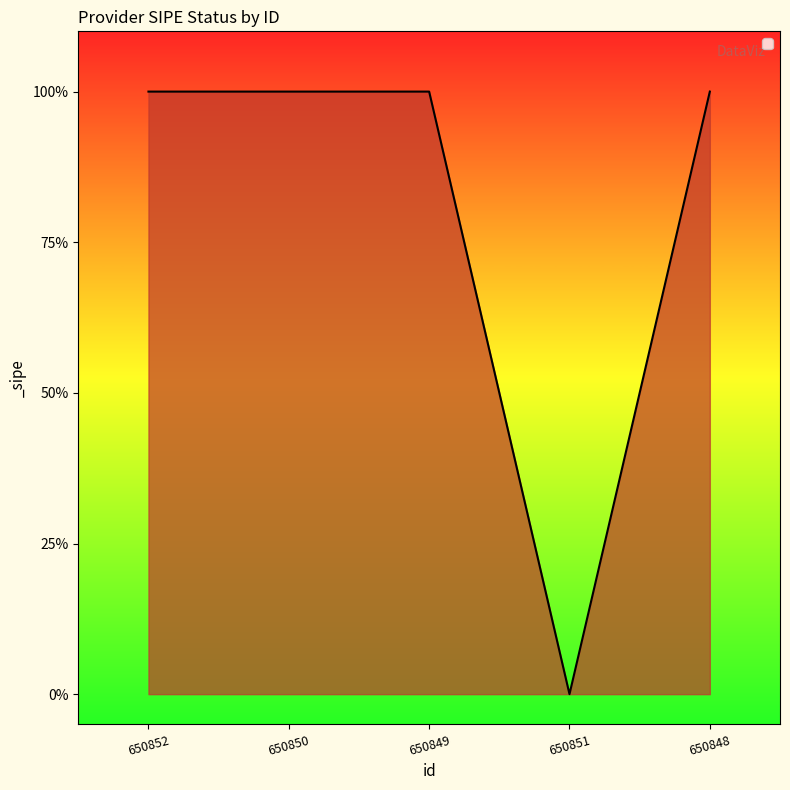

List the labels in order of value, largest first.

650852, 650850, 650849, 650848, 650851